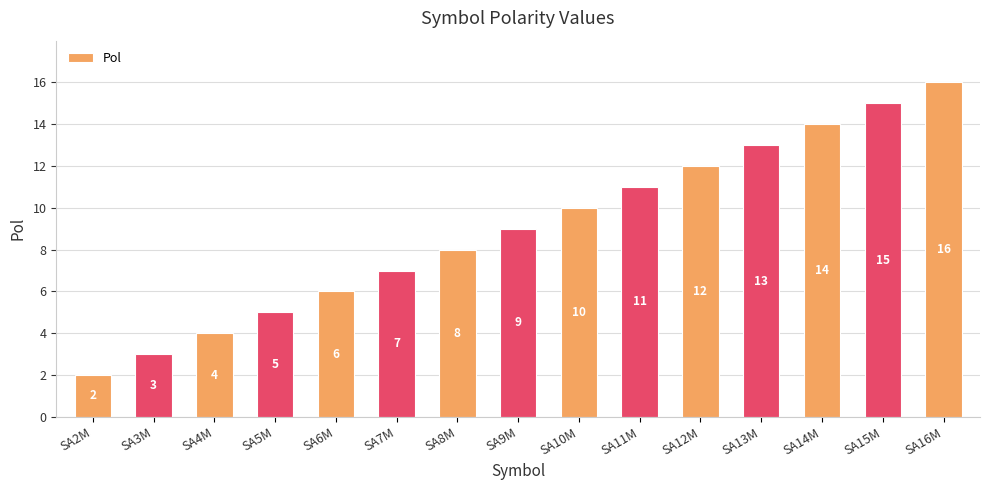

Reading left to right, extract all data points from this chart.

SA2M=2	SA3M=3	SA4M=4	SA5M=5	SA6M=6	SA7M=7	SA8M=8	SA9M=9	SA10M=10	SA11M=11	SA12M=12	SA13M=13	SA14M=14	SA15M=15	SA16M=16